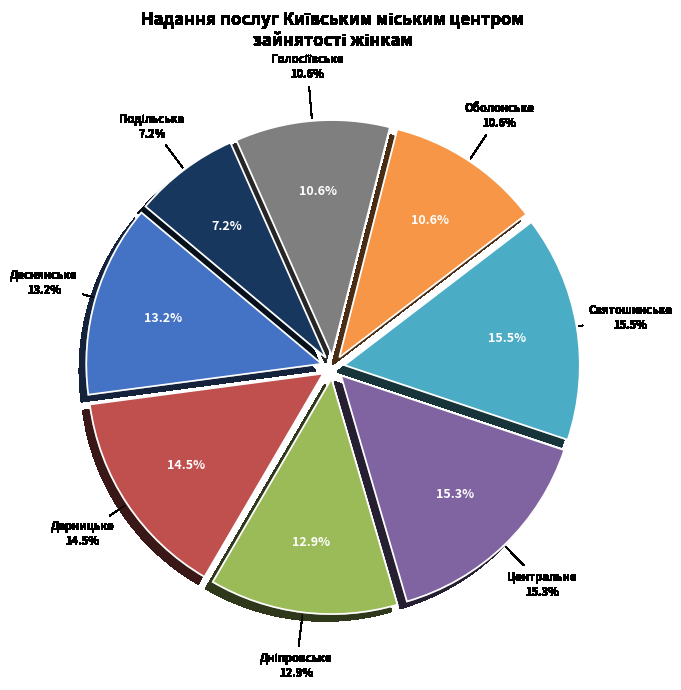

The Подільське slice represents 1% of the pie. True or false?

False